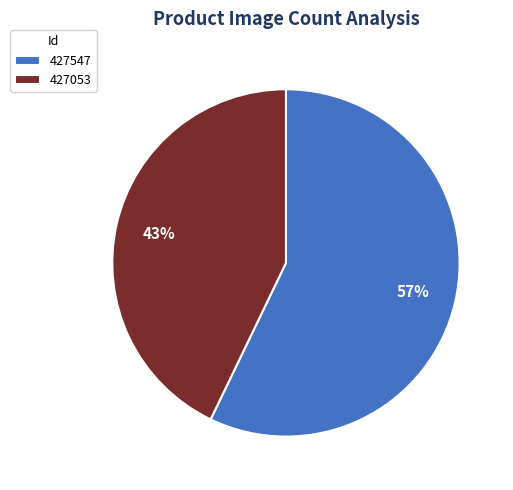

True or false: 427547 accounts for 45% of the total.

False